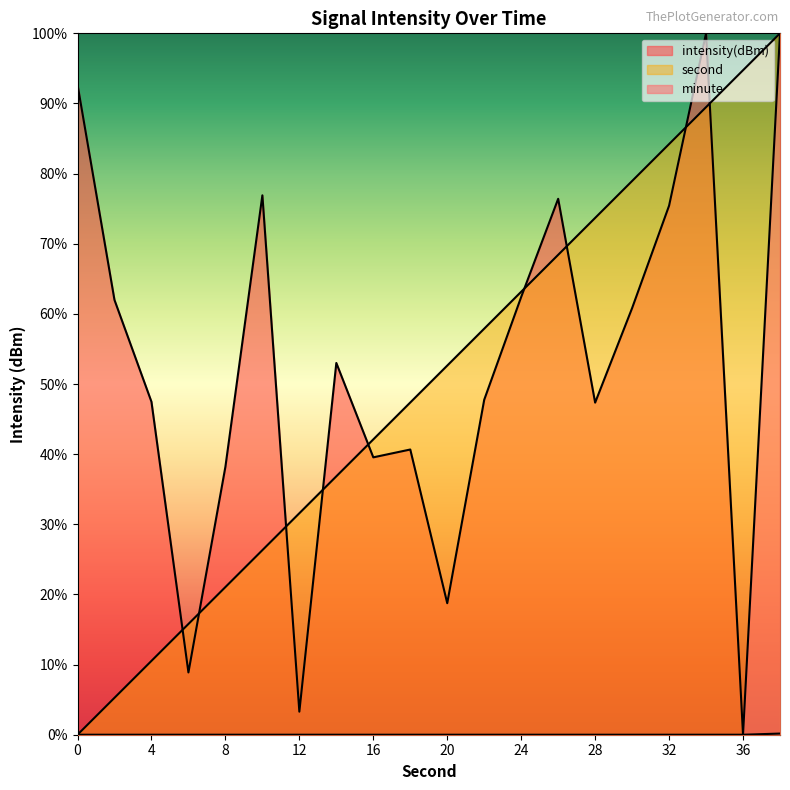

At 16, list the series in order from smallest to largest.

minute, intensity(dBm), second